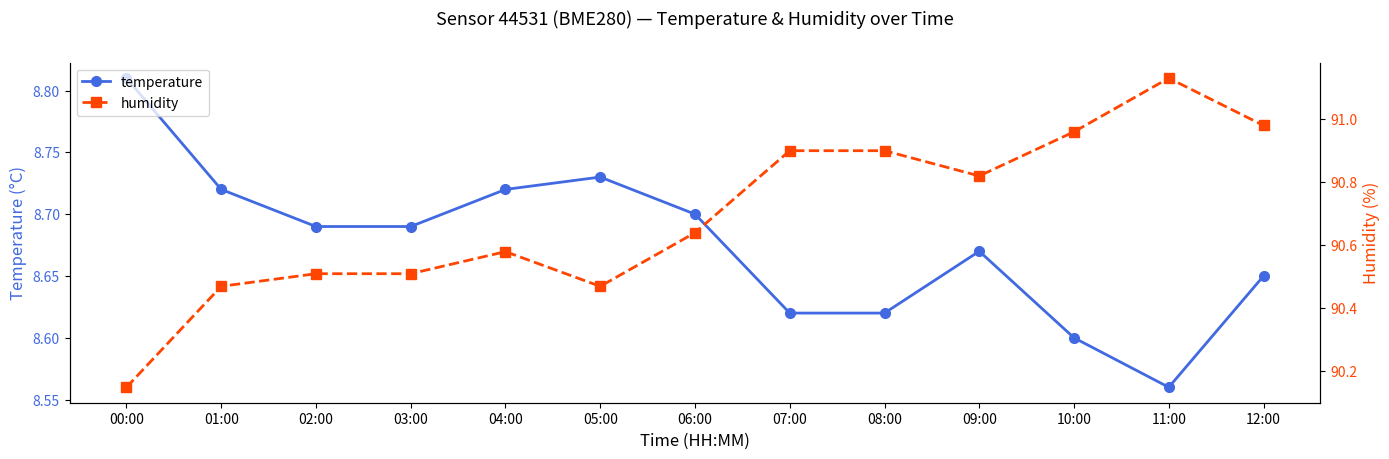

The value of temperature at 03:00 is 3.9. True or false?

False